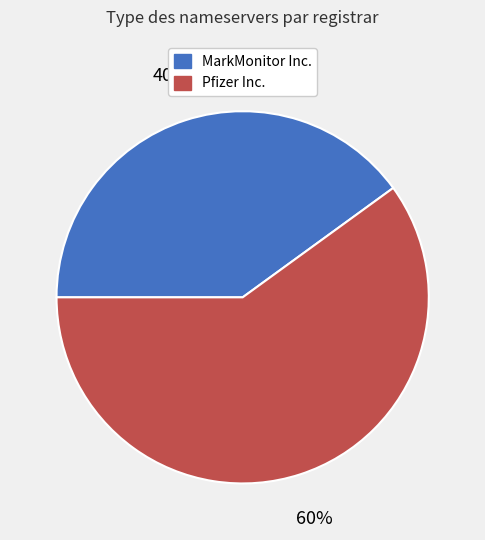

Which category has the smallest portion of the pie?

MarkMonitor Inc.